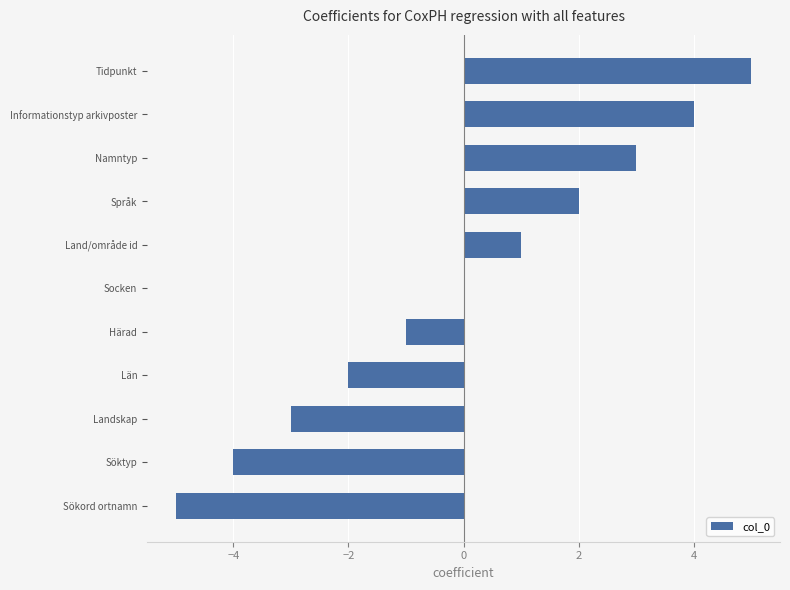

What is the change in value from Sökord ortnamn to Län?

+3